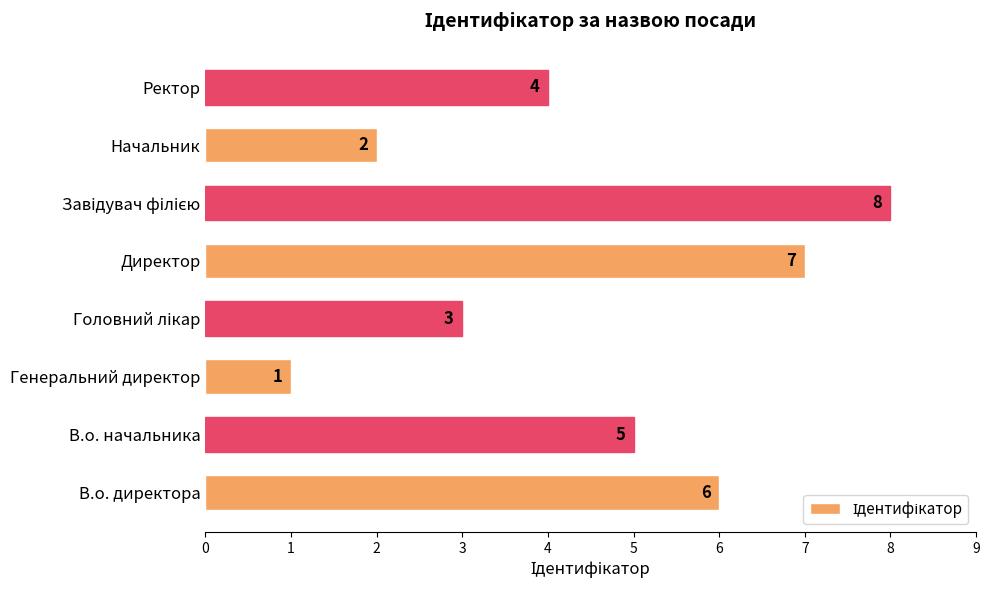

How many data points are less than 5?

4